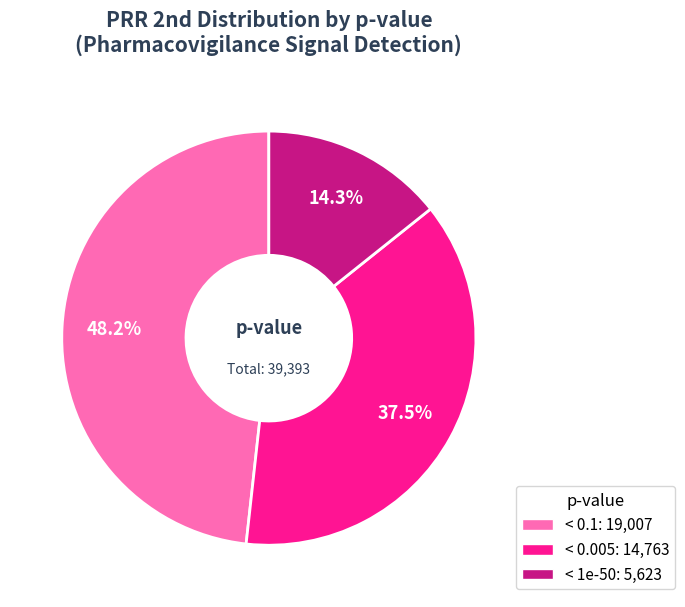

Is the sum of < 0.005 and < 1e-50 greater than half?

Yes